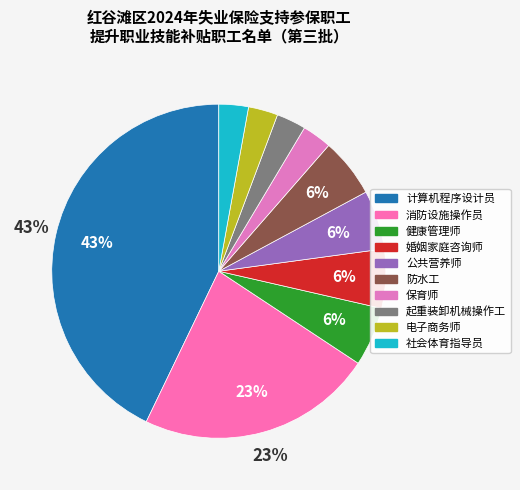

Does 婚姻家庭咨询师 account for over 50% of the chart?

No